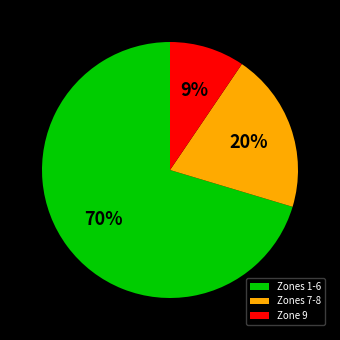

Between Zones 7-8 and Zone 9, which is larger?

Zones 7-8